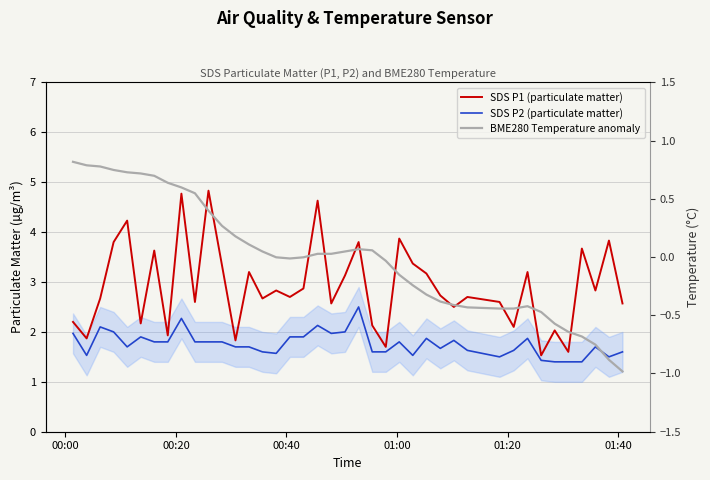

What is the sum of all SDS P1 (particulate matter) values?

116.4